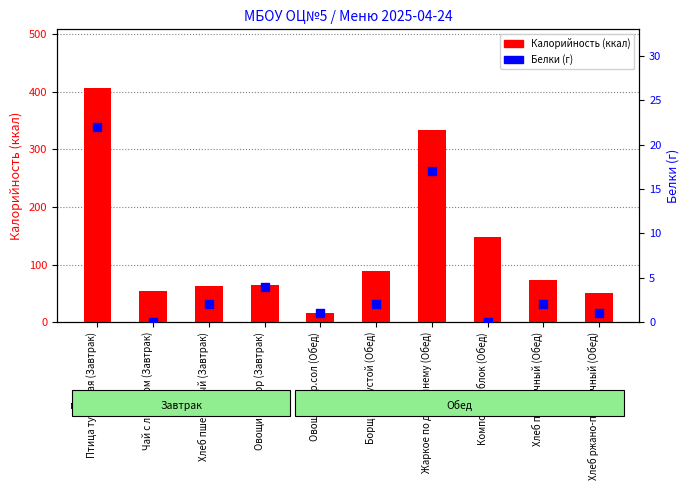

Which series has the largest total across all categories?

Калорийность